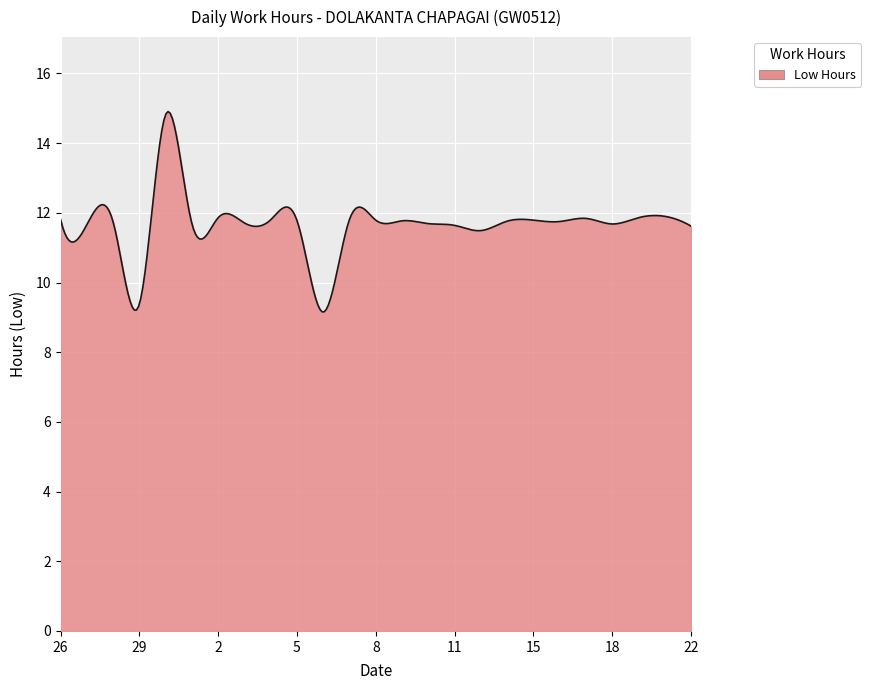

What is the greatest value displayed?

14.9